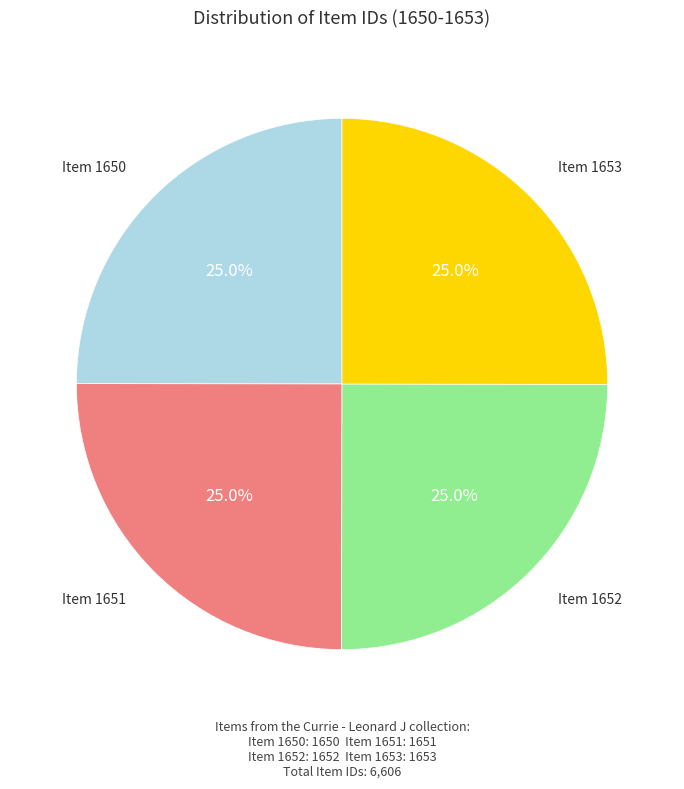

Is there any slice that represents more than half of the pie?

No